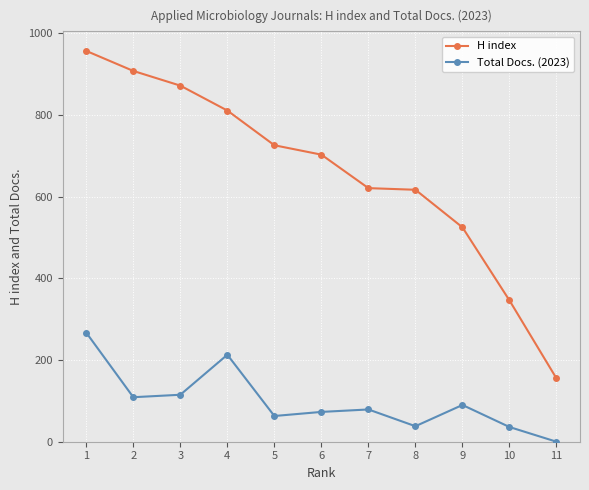

True or false: H index and Total Docs. (2023) intersect in this chart.

False